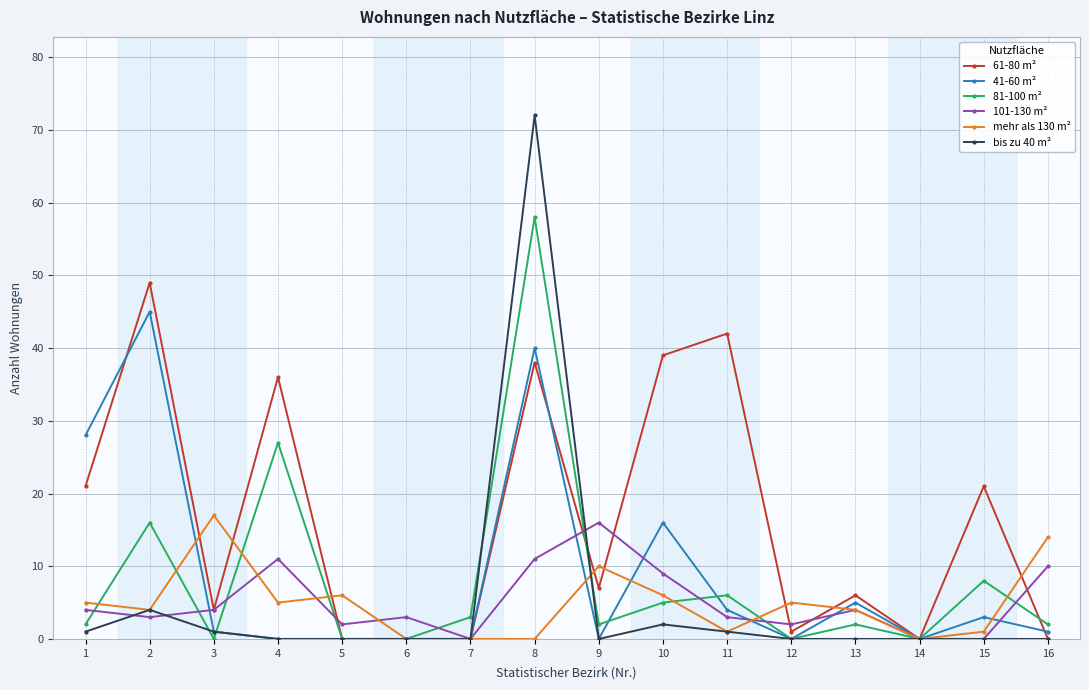

At which category is the sum across all series the highest?

8